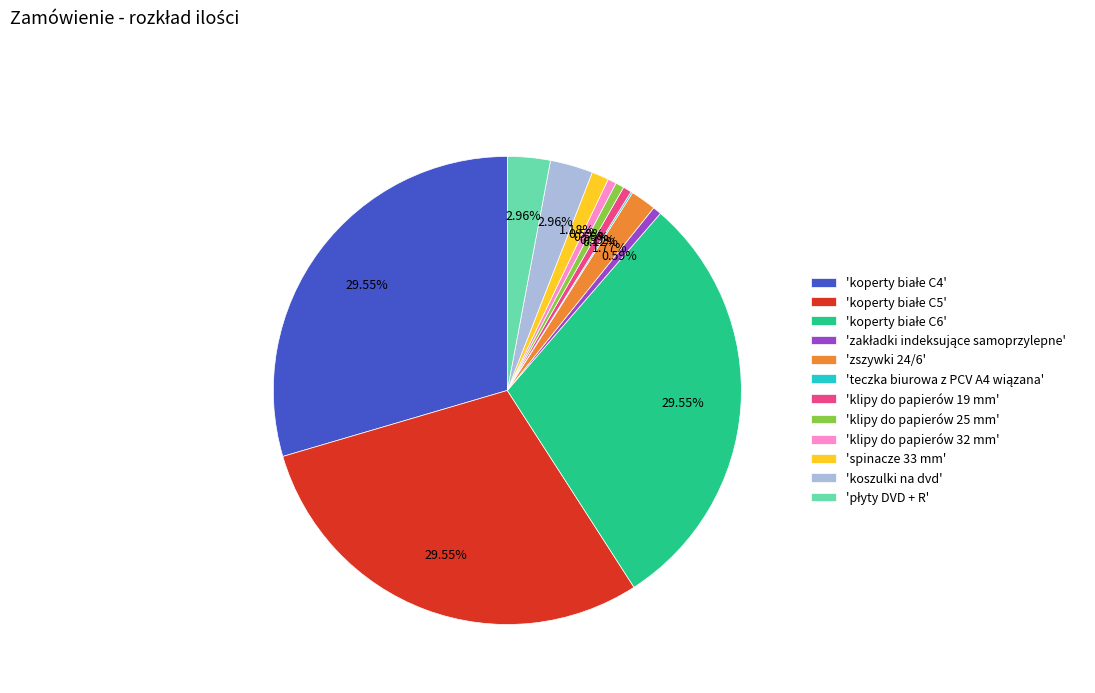

Is the sum of 'klipy do papierów 25 mm' and 'klipy do papierów 32 mm' greater than half?

No